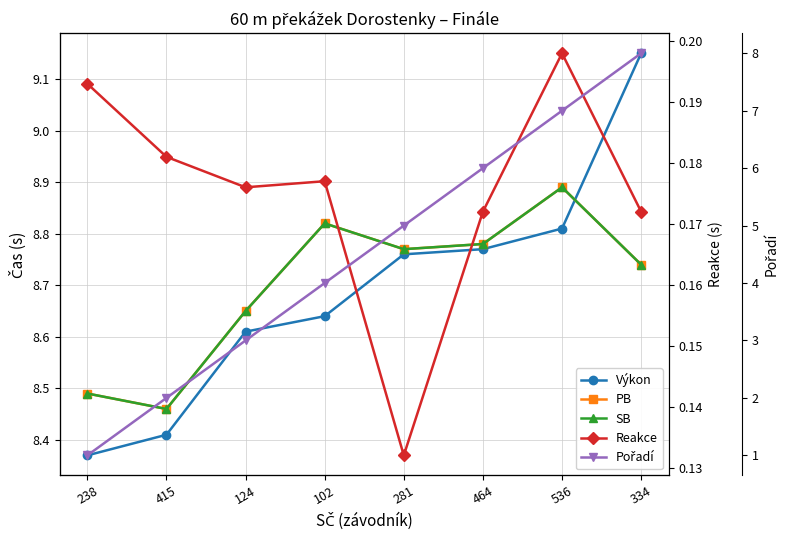

What is the difference between the SB values at 536 and 415?

0.4